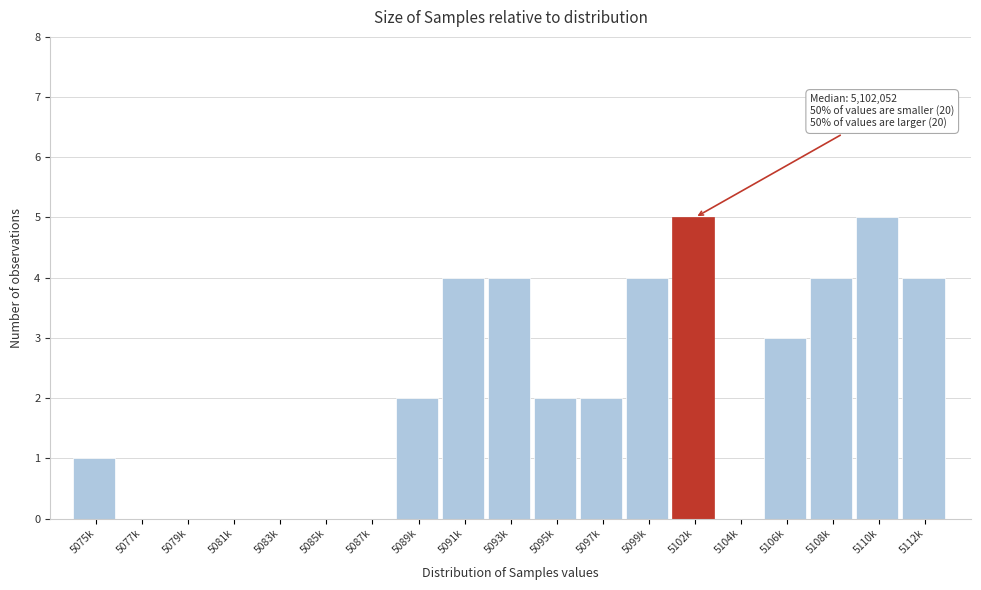

Reading left to right, extract all data points from this chart.

5075k=1	5077k=0	5079k=0	5081k=0	5083k=0	5085k=0	5087k=0	5089k=2	5091k=4	5093k=4	5095k=2	5097k=2	5099k=4	5102k=5	5104k=0	5106k=3	5108k=4	5110k=5	5112k=4